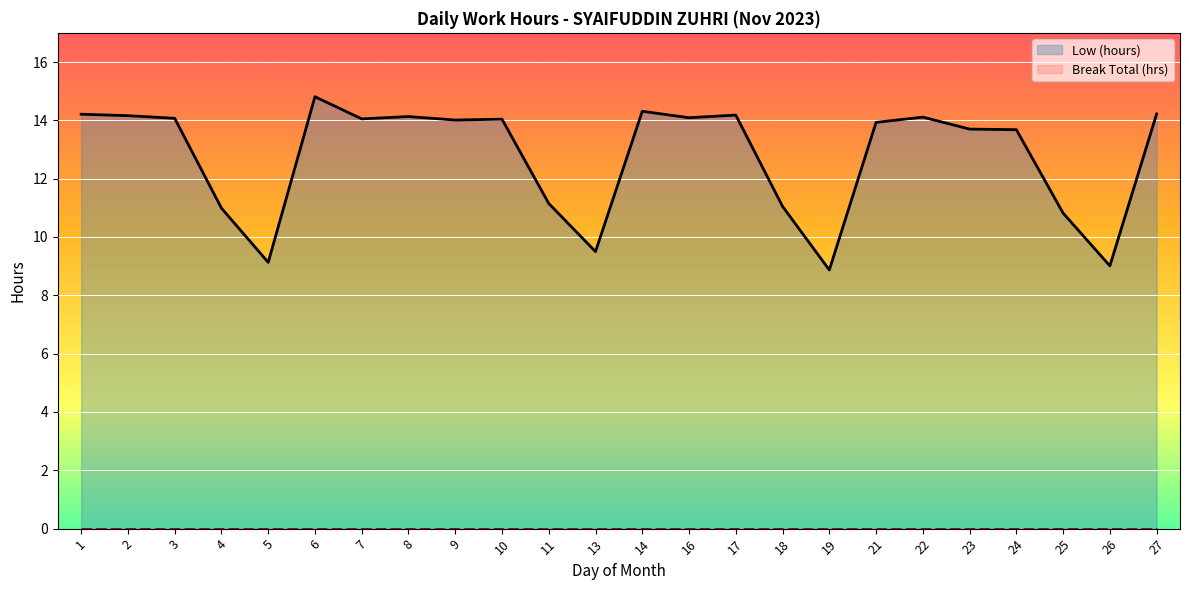

In Low (hours), how many points are higher than both neighbors (excluding endpoints)?

6